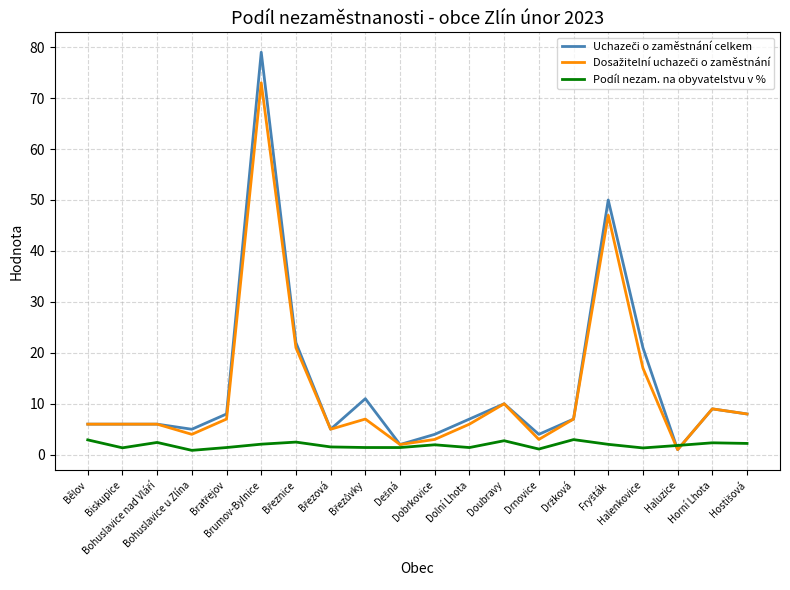

What is the maximum value shown in the chart?

79.0